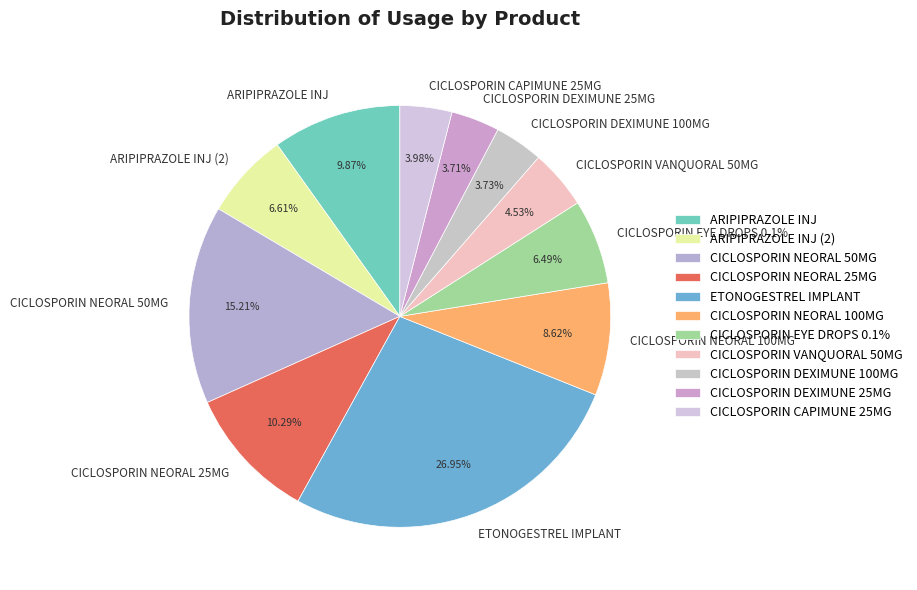

To the nearest percent, what percentage of the pie is CICLOSPORIN DEXIMUNE 25MG?

4%